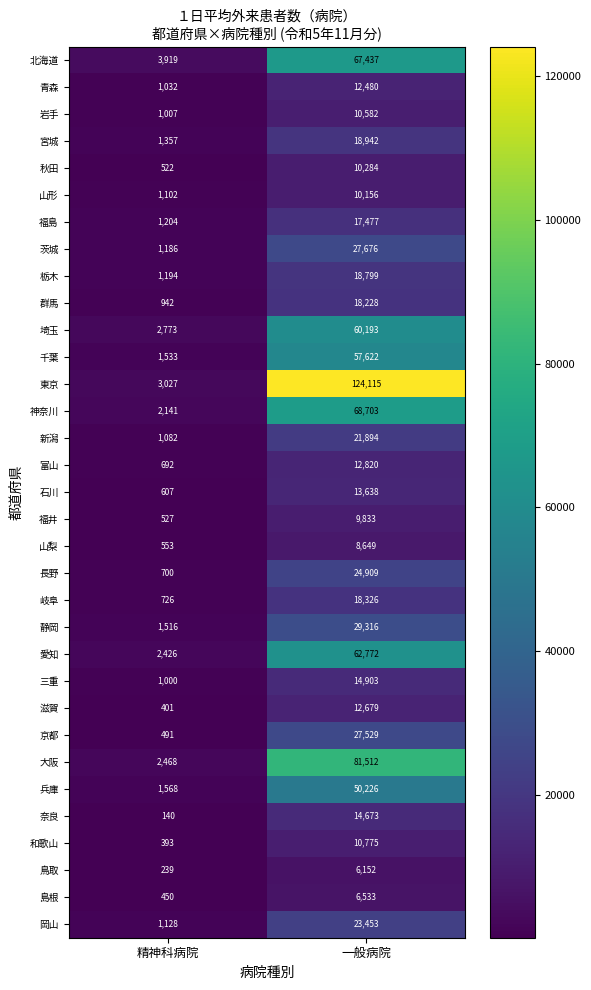

At which label does 奈良 reach its minimum?

精神科病院